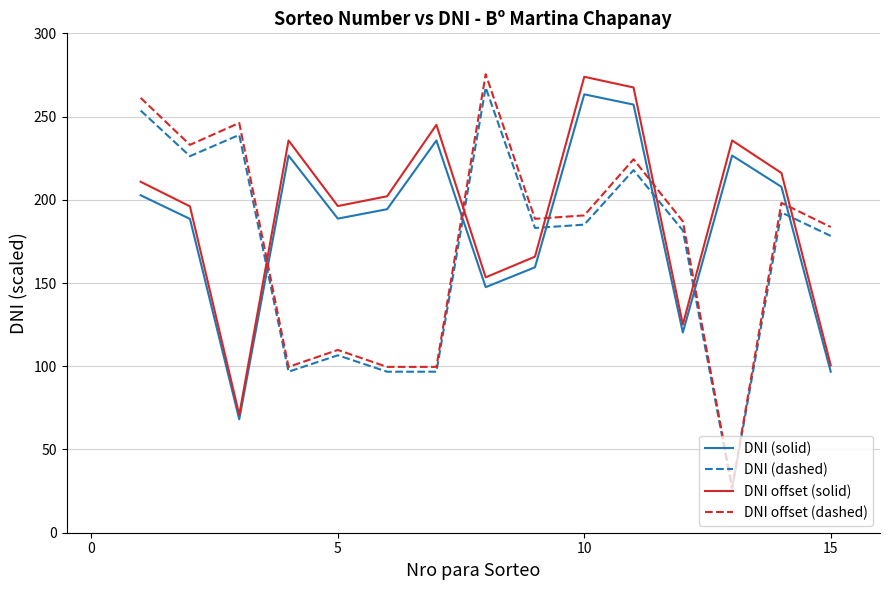

After their last crossing, which series has the higher values: DNI (solid) or DNI offset (dashed)?

DNI offset (dashed)